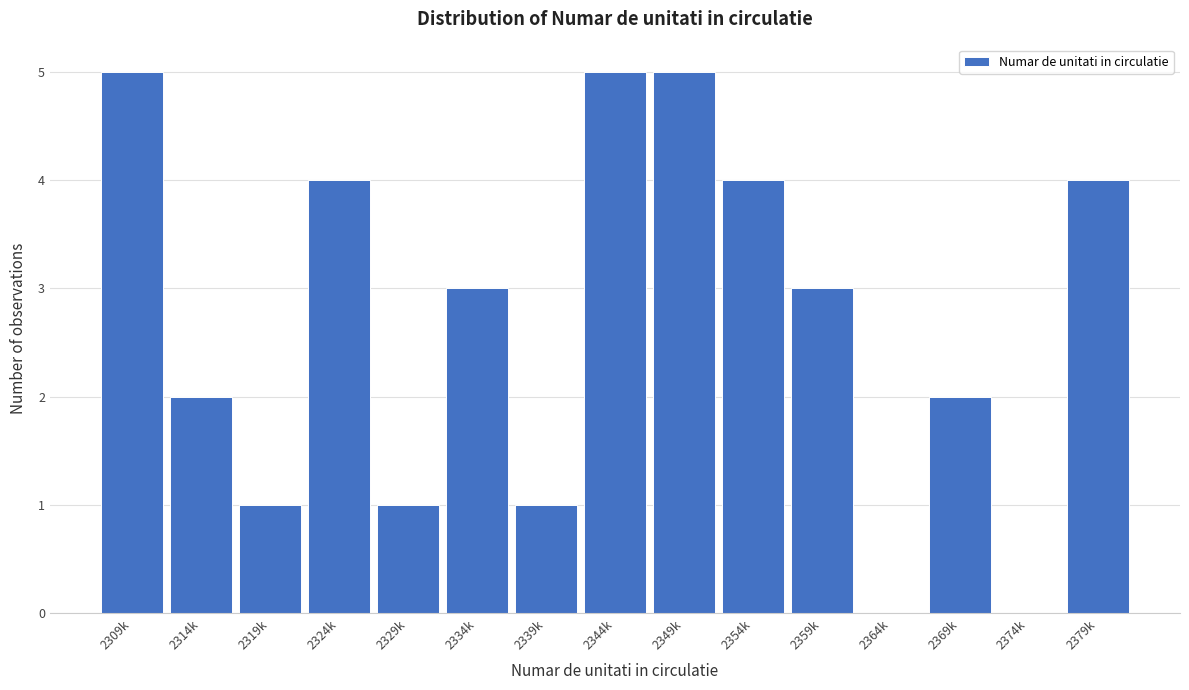

Reading left to right, what are all the values shown in this chart?

2309k=5	2314k=2	2319k=1	2324k=4	2329k=1	2334k=3	2339k=1	2344k=5	2349k=5	2354k=4	2359k=3	2364k=0	2369k=2	2374k=0	2379k=4